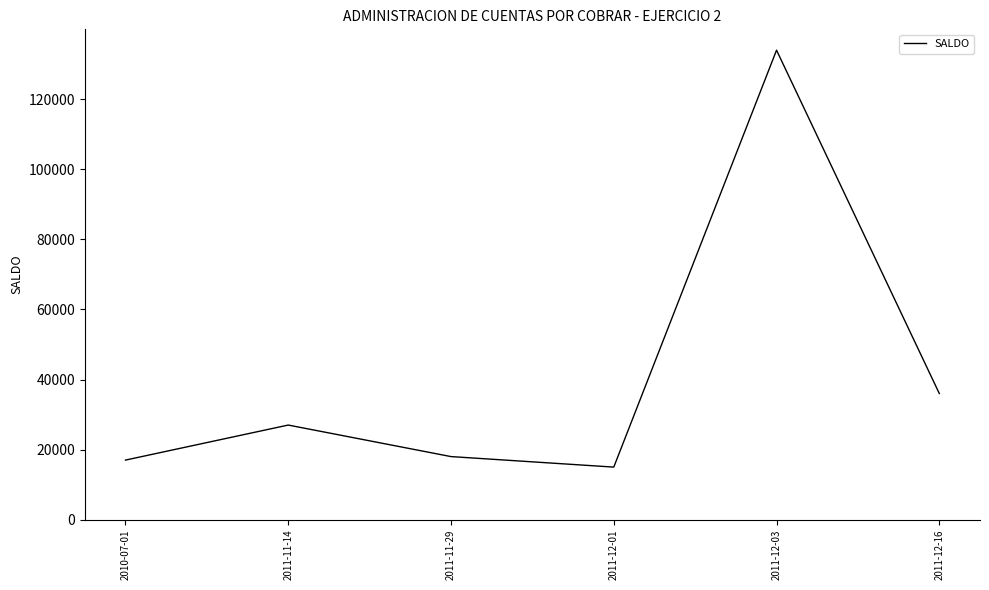

At which label is the value closest to 74499?

2011-12-16